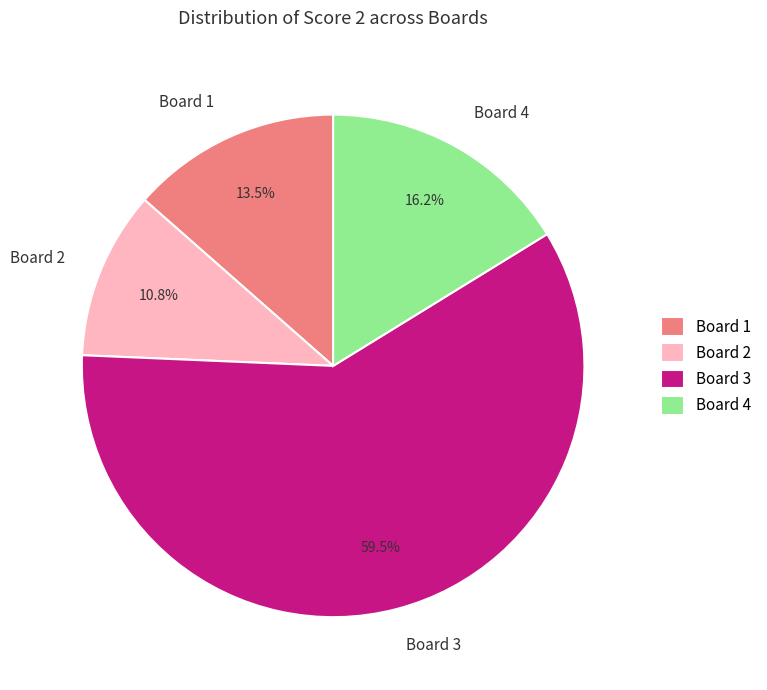

Which category has the smallest portion of the pie?

Board 2